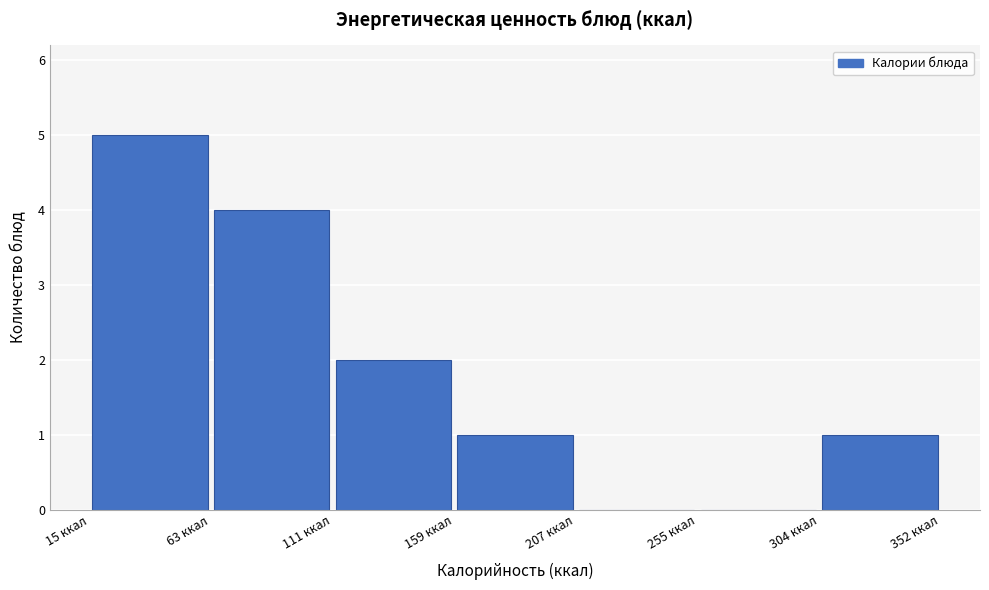

Reading left to right, transcribe this chart: for each bar, give the range it covers on the x-axis and its height. Neither the bar edges nor the heights are printed on the chart, so give them approximately, as read against the axes.

15 to 65: 5
65 to 110: 4
110 to 160: 2
160 to 205: 1
205 to 255: 0
255 to 305: 0
305 to 350: 1